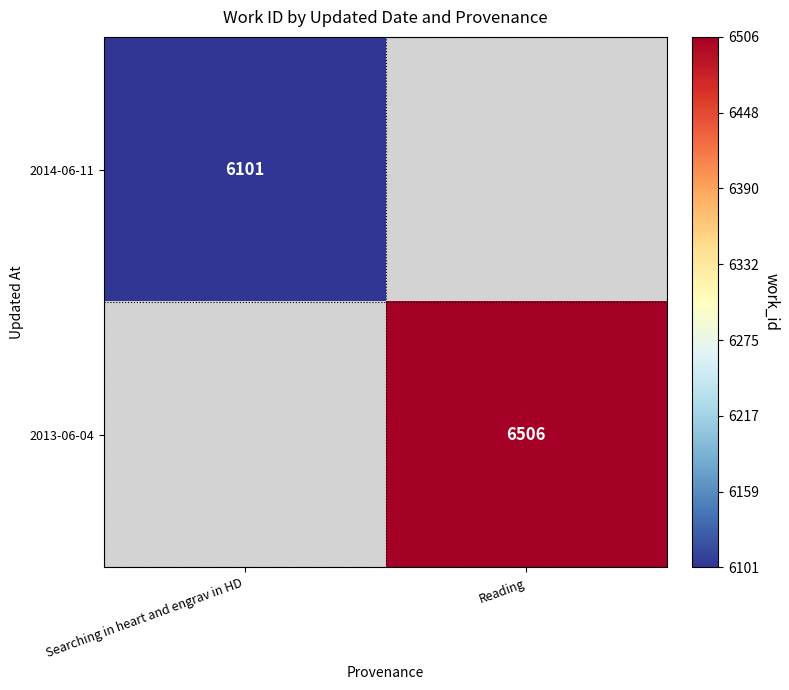

What is the smallest value displayed?

6101.0